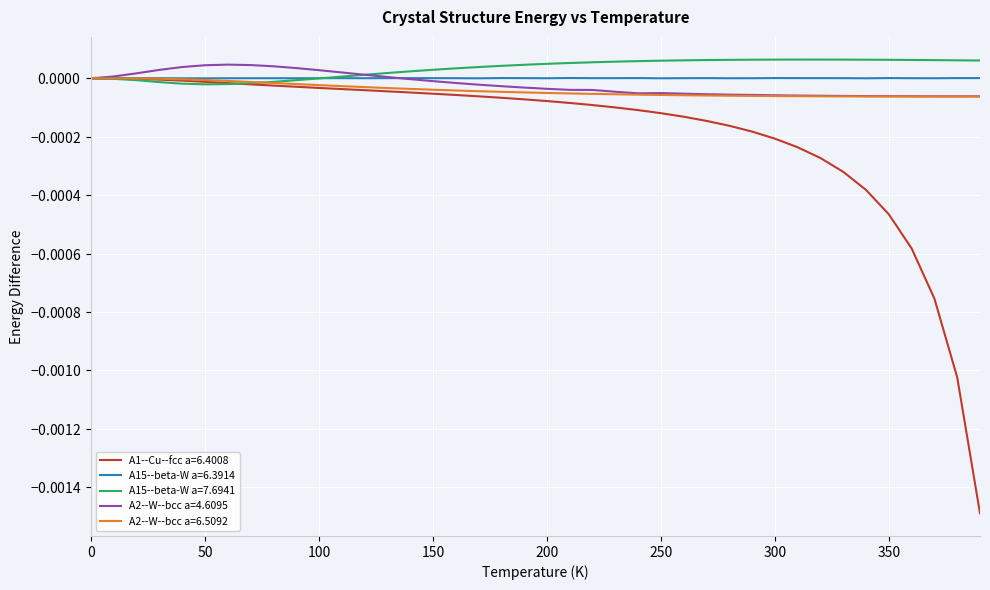

What are all the series names shown in the legend?

A1--Cu--fcc a=6.4008, A15--beta-W a=6.3914, A15--beta-W a=7.6941, A2--W--bcc a=4.6095, A2--W--bcc a=6.5092